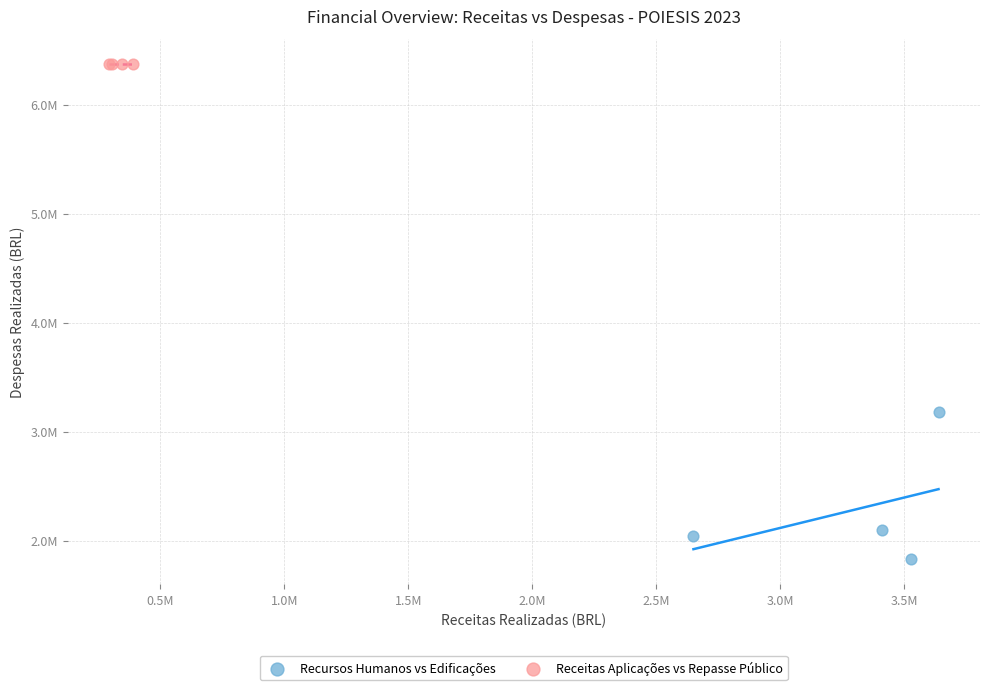

What are all the series names shown in the legend?

Recursos Humanos vs Edificações, Receitas Aplicações vs Repasse Público